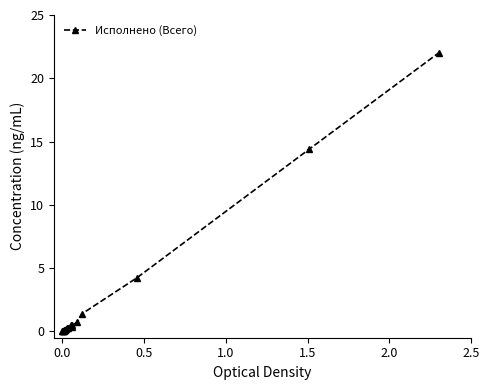

What is the difference between the maximum and minimum values?

22.0